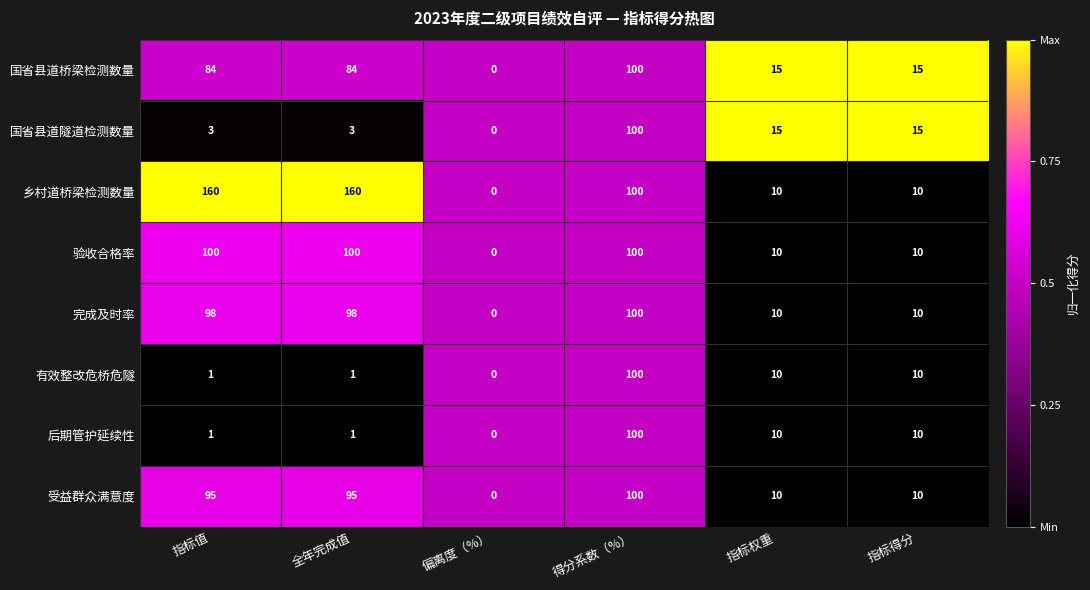

Which series has the widest spread of values?

乡村道桥梁检测数量